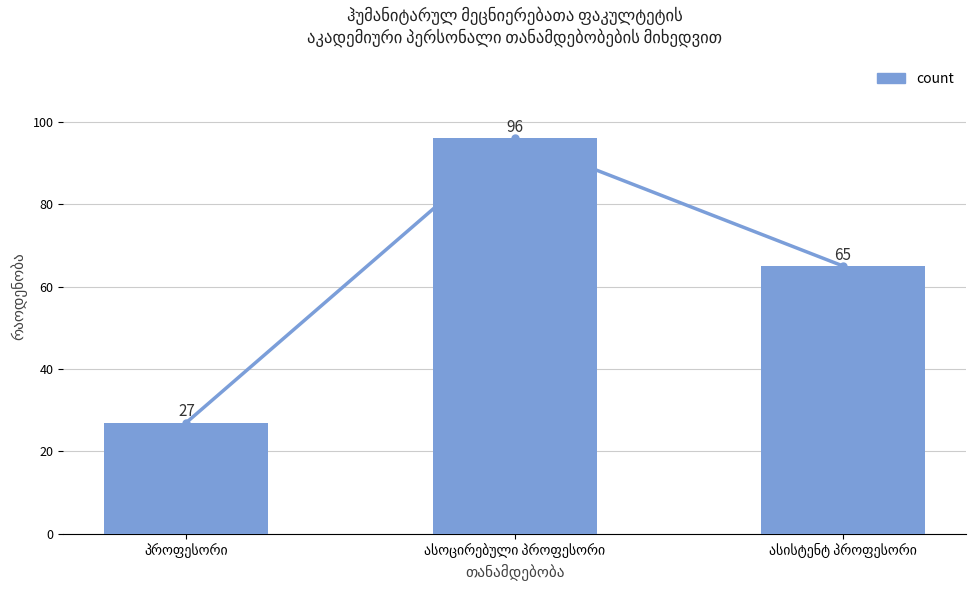

True or false: the data shows 5 at პროფესორი.

False